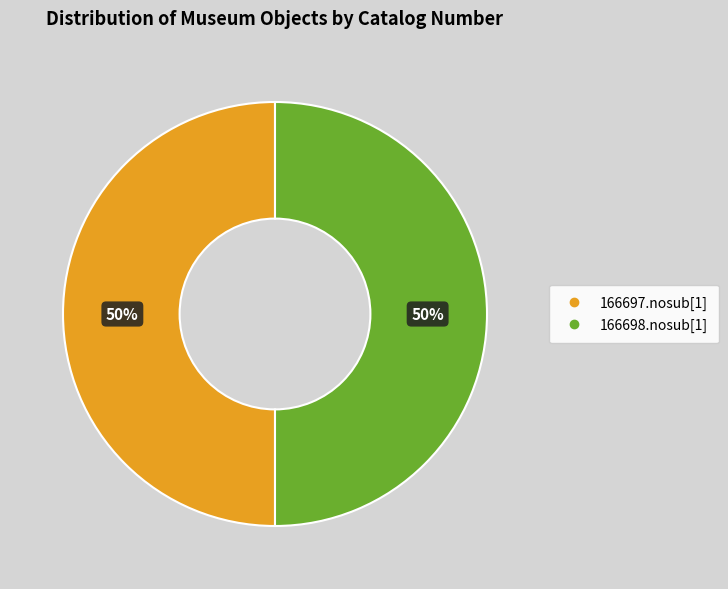

To the nearest percent, what is the average slice percentage?

50%